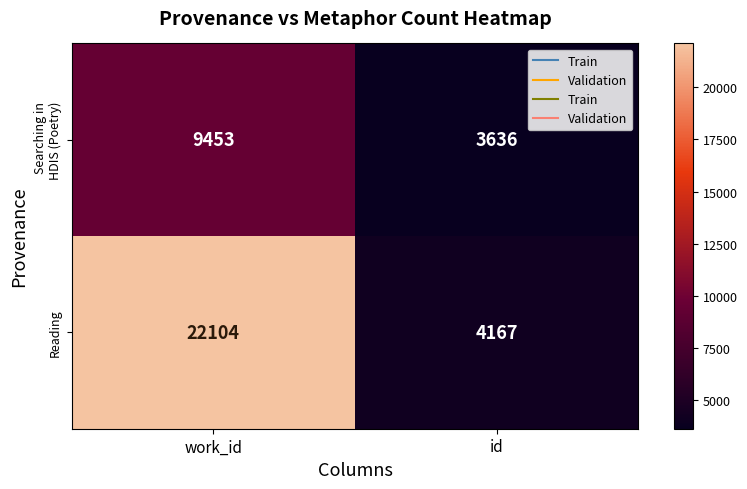

At which category is the sum across all series the highest?

work_id